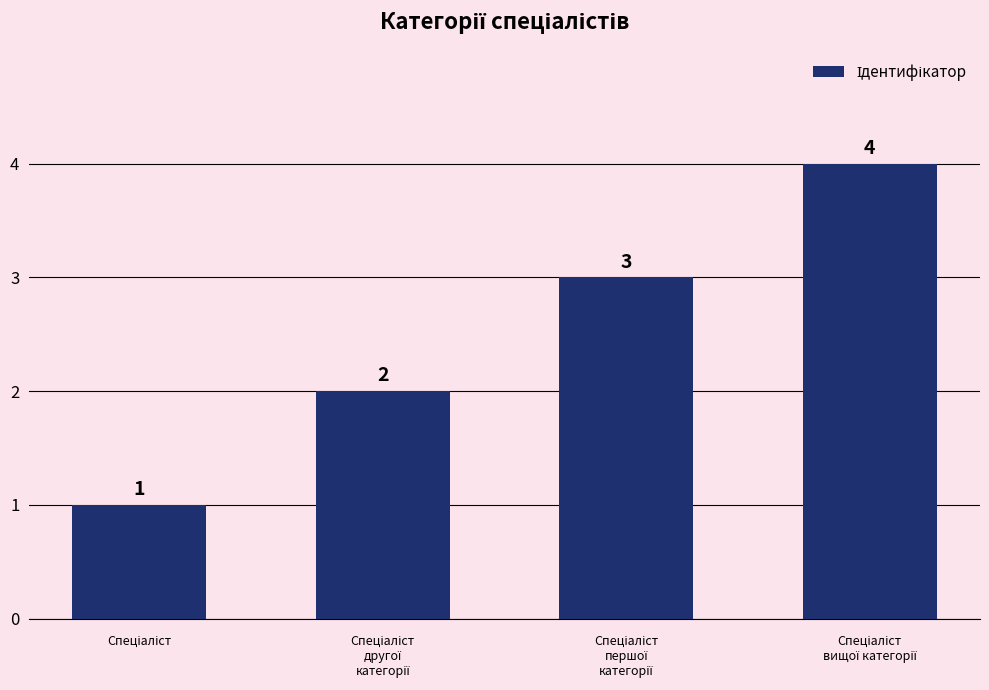

What is the maximum value shown in the chart?

4